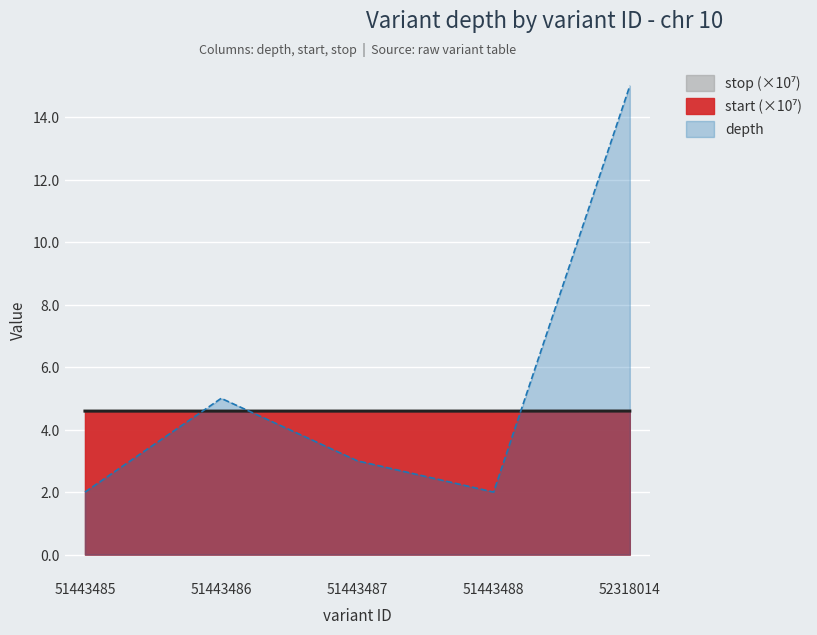

What value does the stop series have at 52318014?

4.6